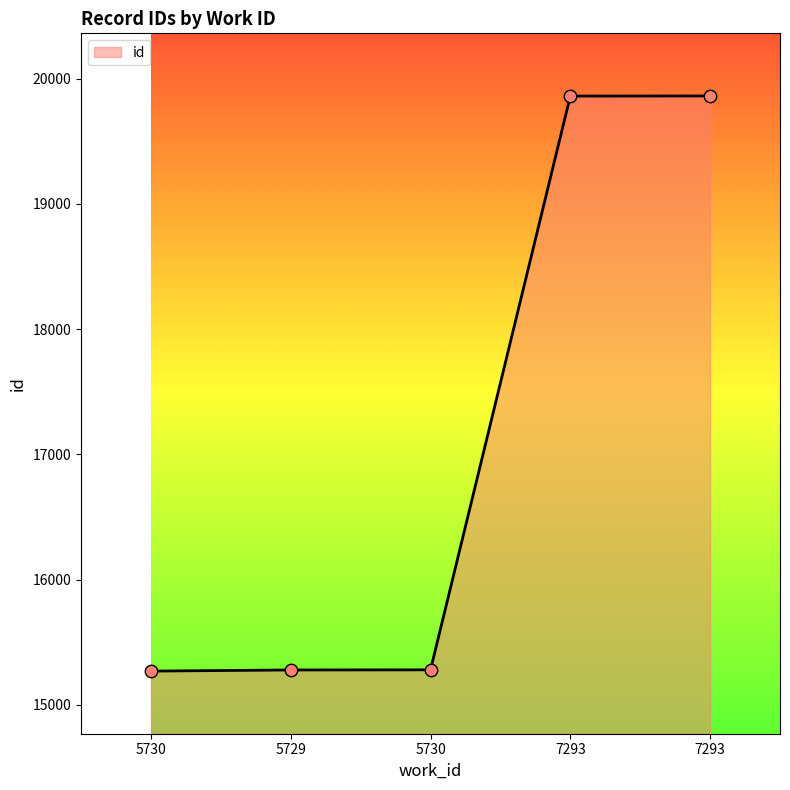

Is this an area chart (filled region under the line)?

Yes